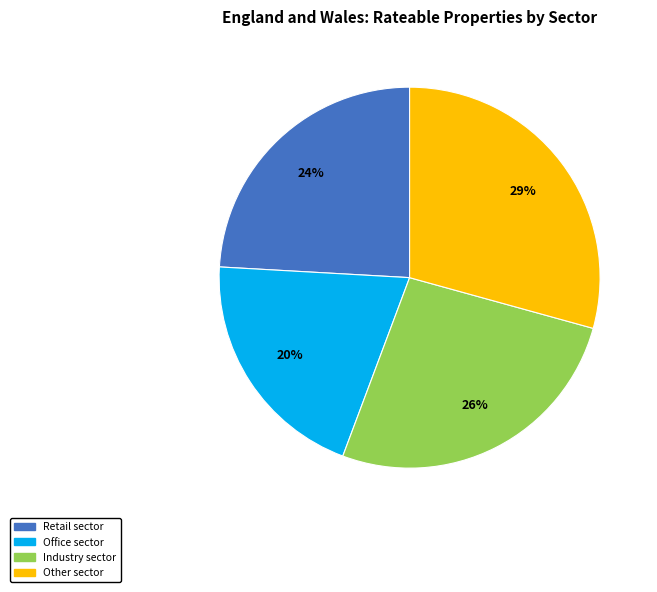

How many segments does this pie chart have?

4